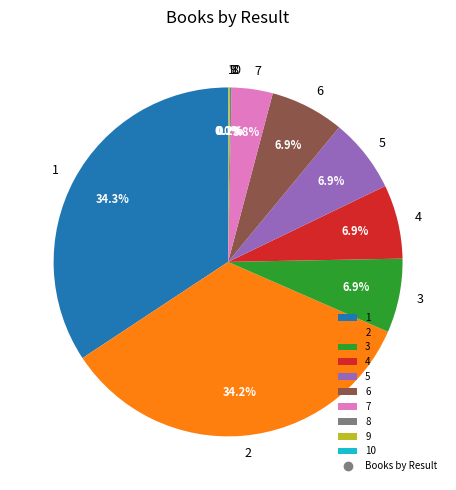

Is there a majority slice in this chart?

No